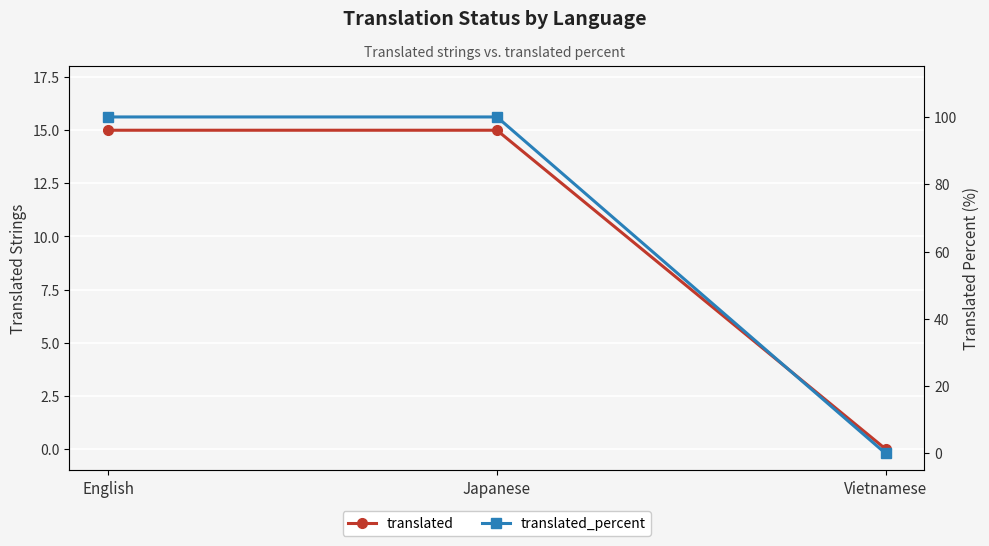

What is the spread (max minus min) of values at Japanese?

85